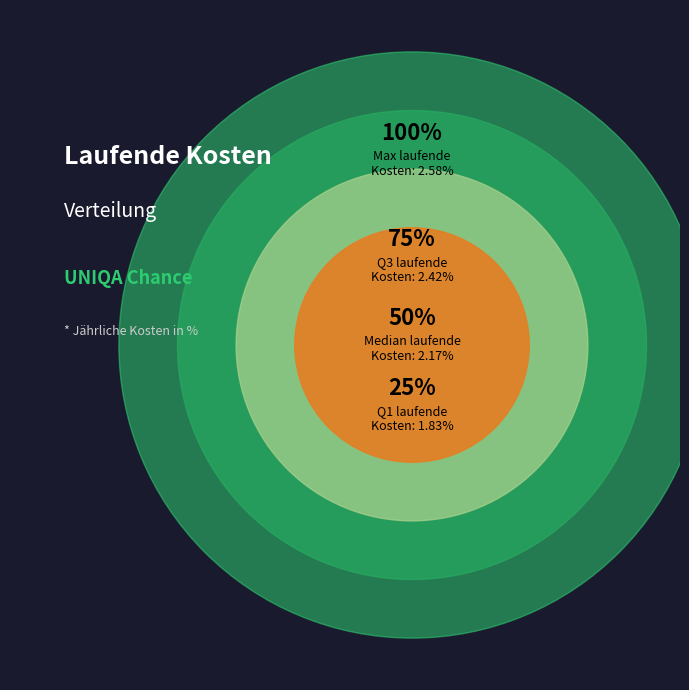

True or false: 2022-06-30 accounts for 1% of the total.

False